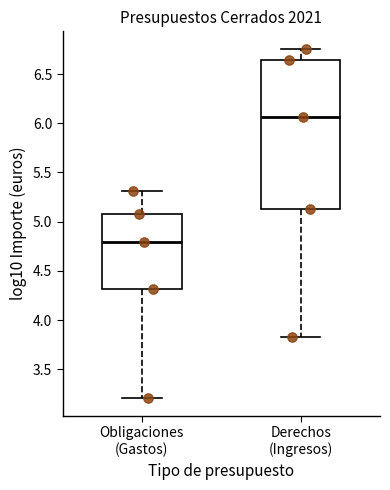

Where does the median line of the box for Obligaciones (Gastos) sit on the y-axis? The values are not printed on the chart, so give them approximately, as read against the axis.

4.80